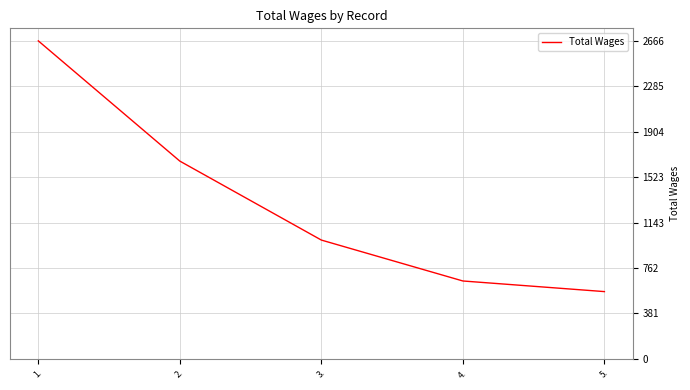

What position from the right is 2.?

4